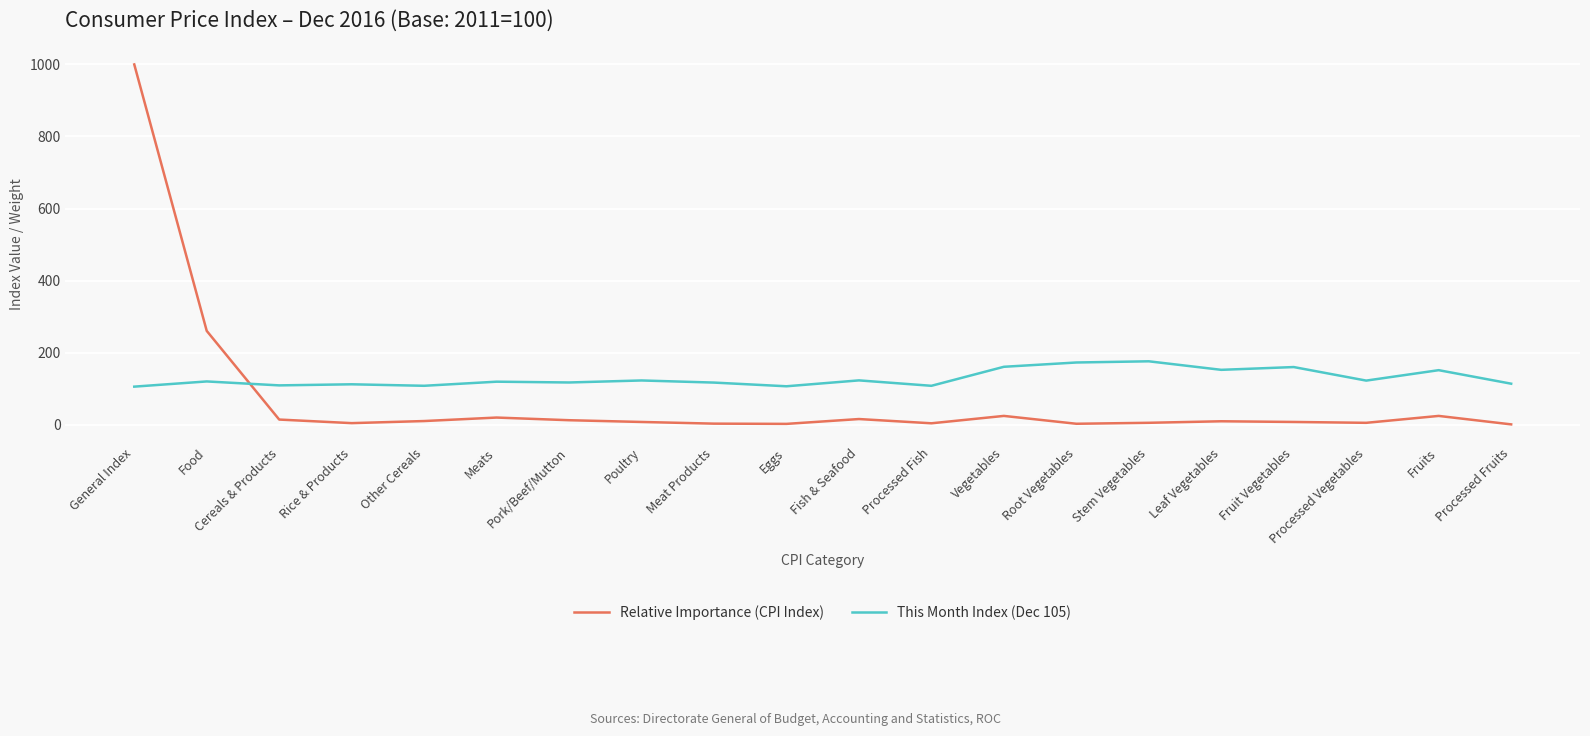

The value of This Month Index (Dec 105) at Processed Fruits is 113.6. True or false?

True